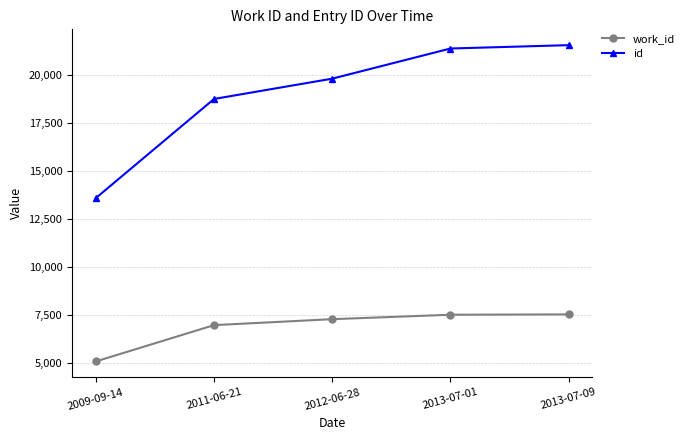

True or false: id and work_id cross at least once.

False